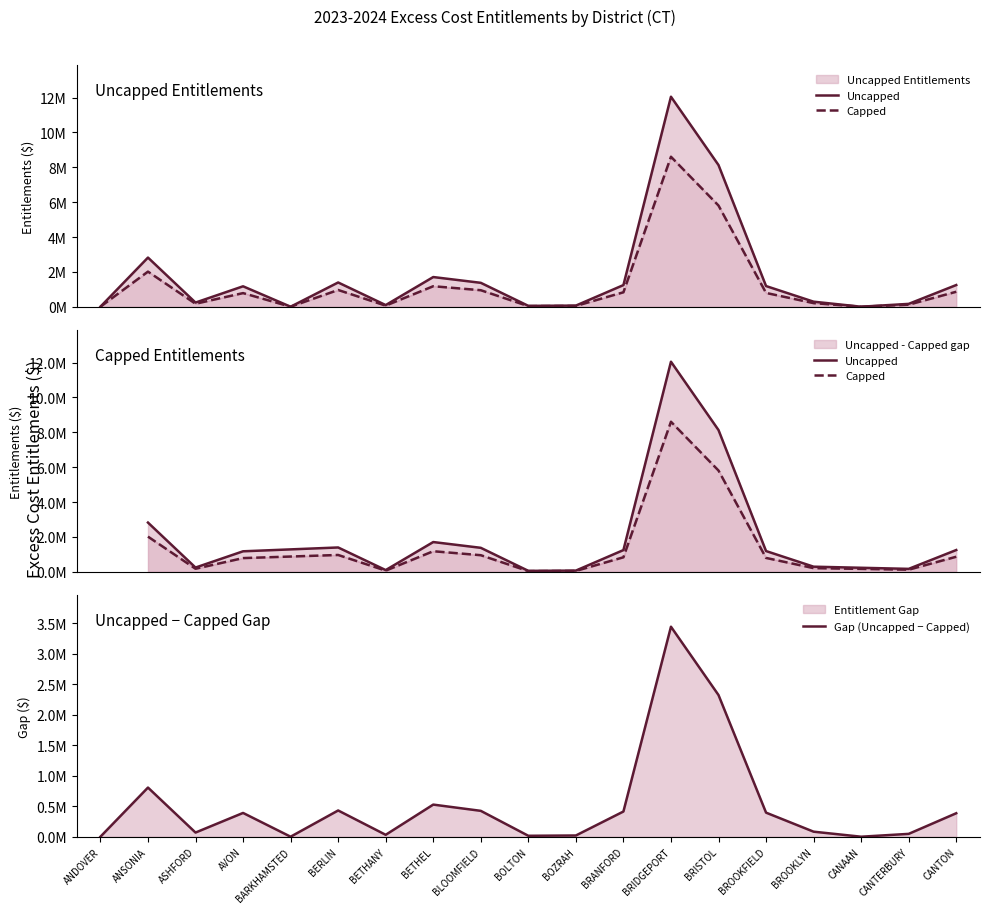

How many values in the Capped Entitlements series exceed 781665?

9